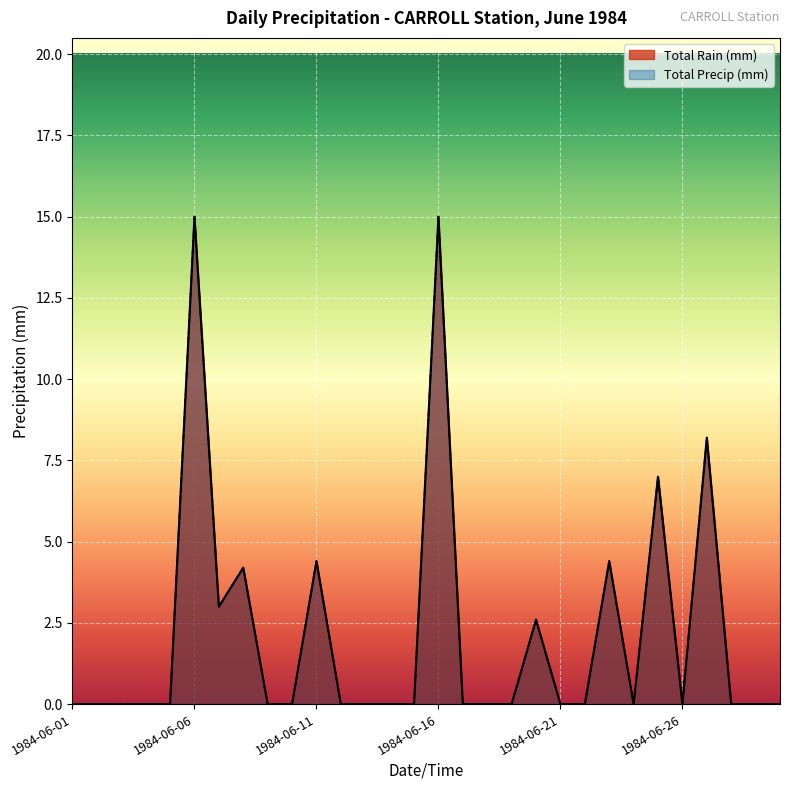

Reading left to right, extract all data points from this chart.

Total Rain (mm): 0.0	0.0	0.0	0.0	0.0	15.0	3.0	4.2	0.0	0.0	4.4	0.0	0.0	0.0	0.0	15.0	0.0	0.0	0.0	2.6	0.0	0.0	4.4	0.0	7.0	0.0	8.2	0.0	0.0	0.0
Total Precip (mm): 0.0	0.0	0.0	0.0	0.0	15.0	3.0	4.2	0.0	0.0	4.4	0.0	0.0	0.0	0.0	15.0	0.0	0.0	0.0	2.6	0.0	0.0	4.4	0.0	7.0	0.0	8.2	0.0	0.0	0.0